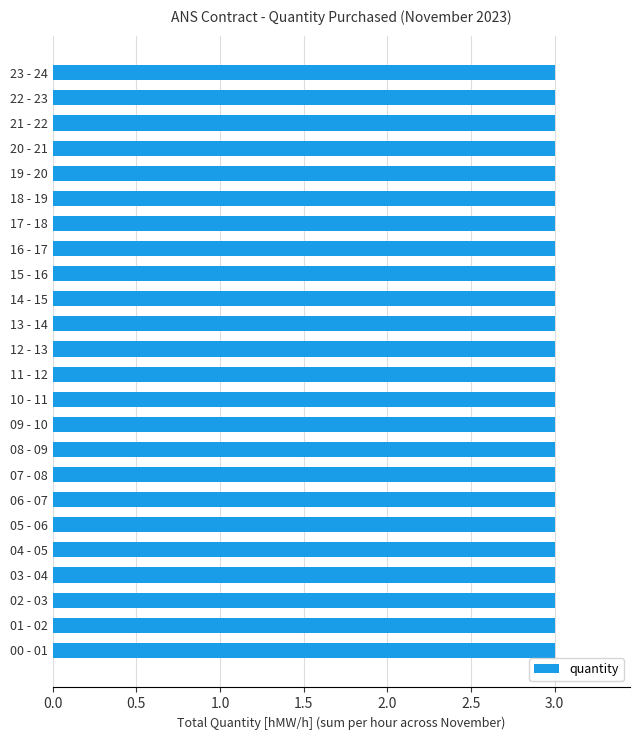

Rank the categories by value from lowest to highest.

01 - 02, 02 - 03, 03 - 04, 04 - 05, 05 - 06, 06 - 07, 07 - 08, 08 - 09, 09 - 10, 10 - 11, 11 - 12, 12 - 13, 13 - 14, 14 - 15, 15 - 16, 16 - 17, 17 - 18, 18 - 19, 19 - 20, 20 - 21, 21 - 22, 22 - 23, 23 - 24, 00 - 01